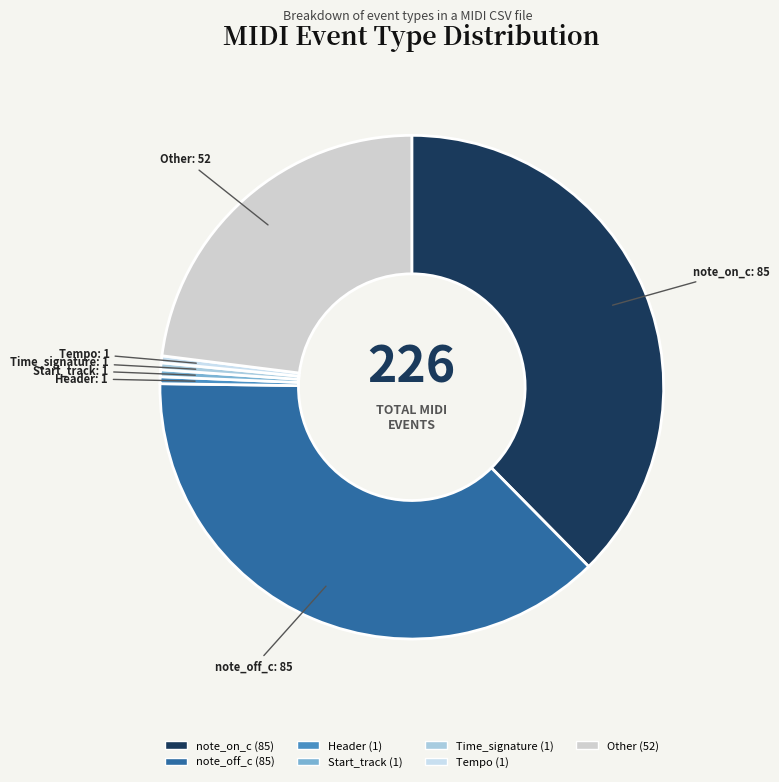

Does Other account for over 50% of the chart?

No